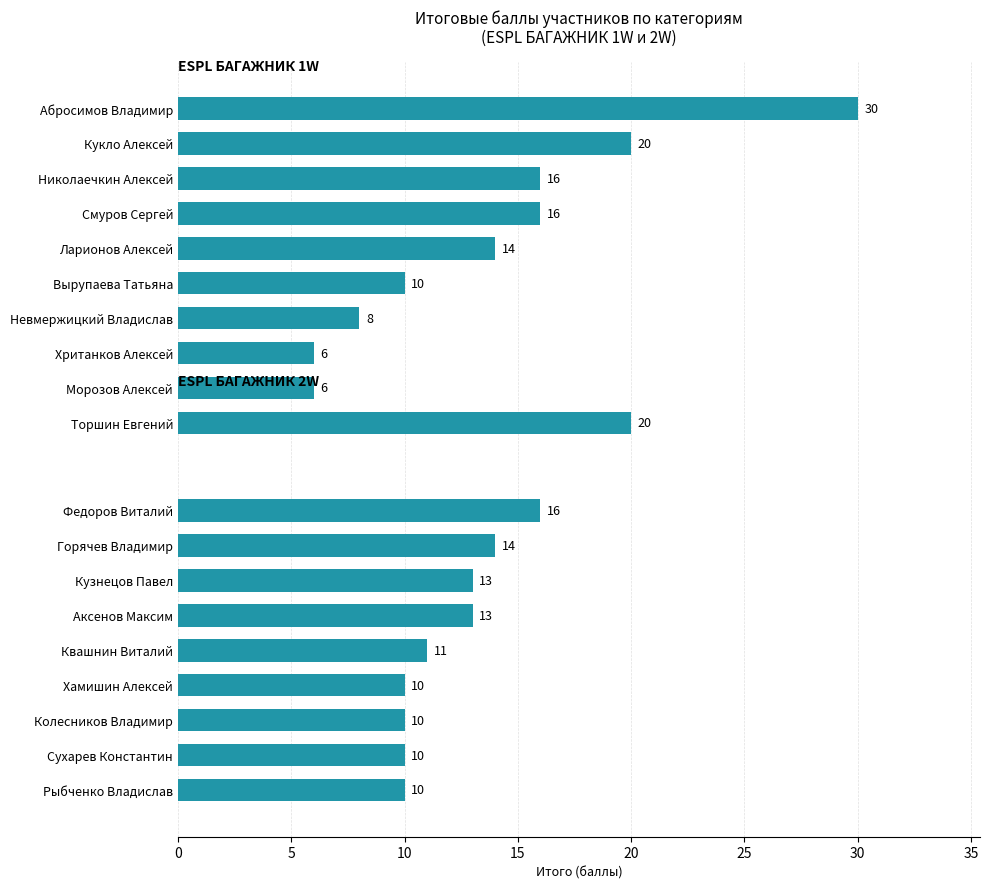

The chart shows a value of 13 at Аксенов Максим. True or false?

True